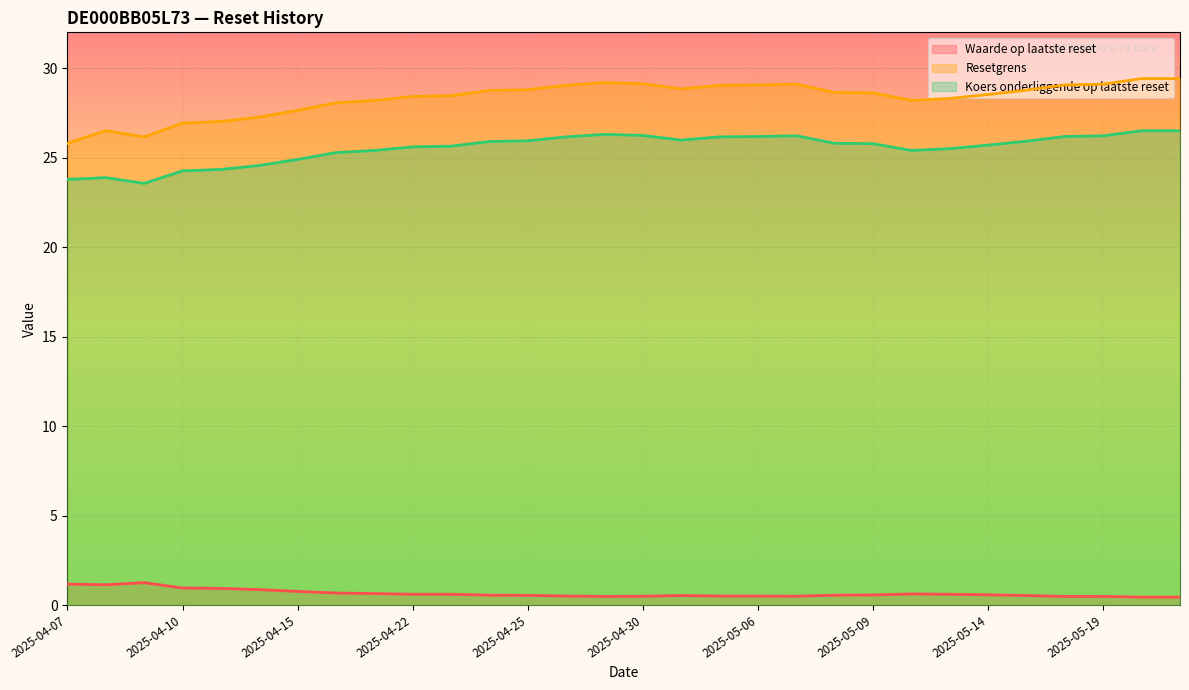

What is the difference between the maximum and minimum values in the Resetgrens series?

3.6